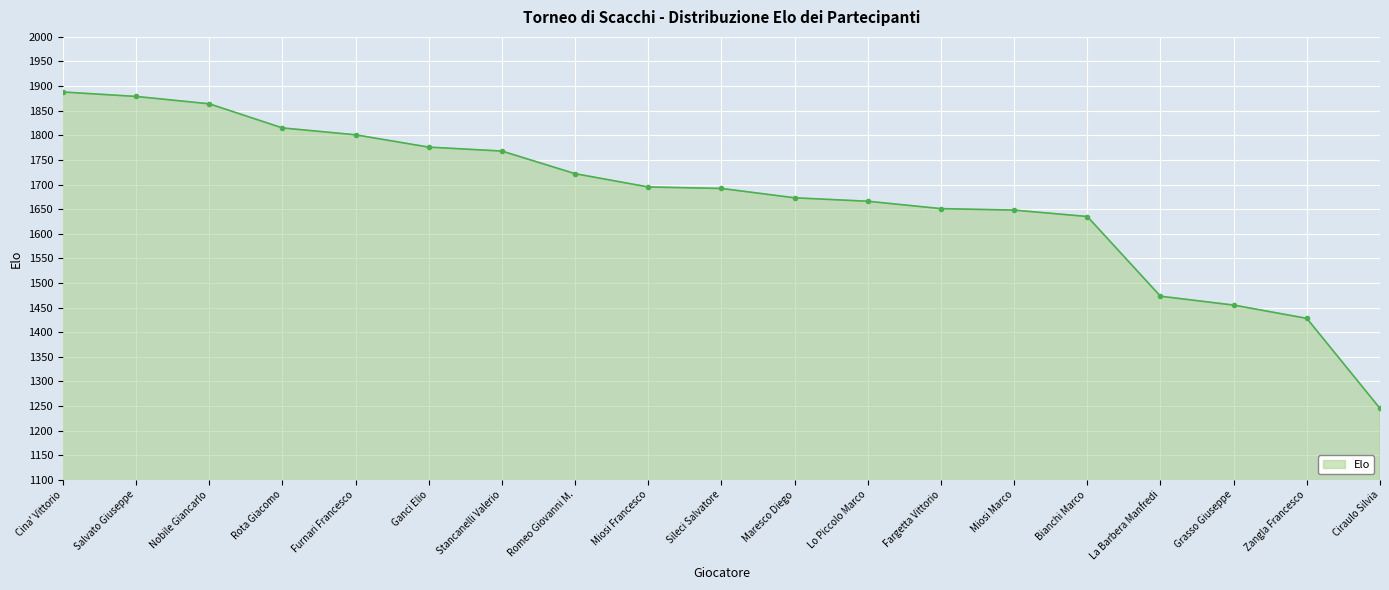

What is the label of the 11th point from the left?

Maresco Diego